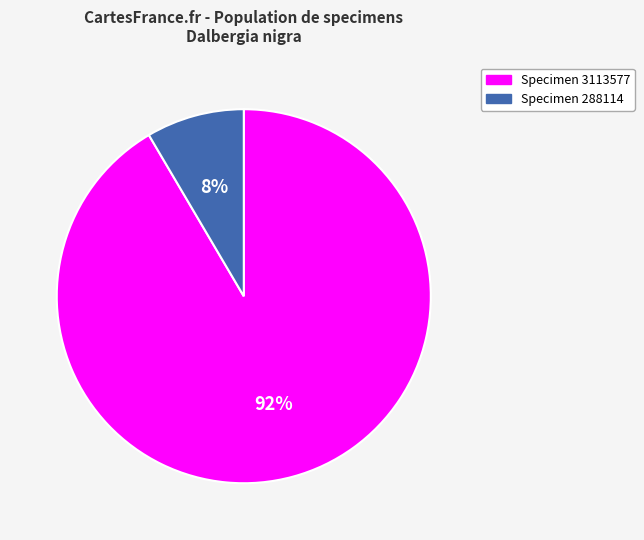

Do Specimen 3113577 and Specimen 288114 together represent more than half of the pie?

Yes